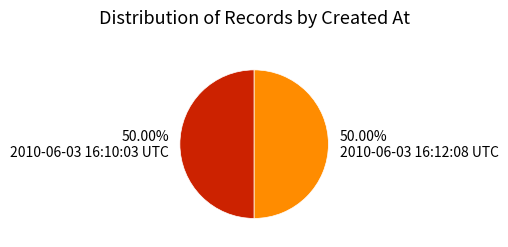

Combined, do 50.00% 2010-06-03 16:10:03 UTC and 50.00% 2010-06-03 16:12:08 UTC account for over 50%?

Yes